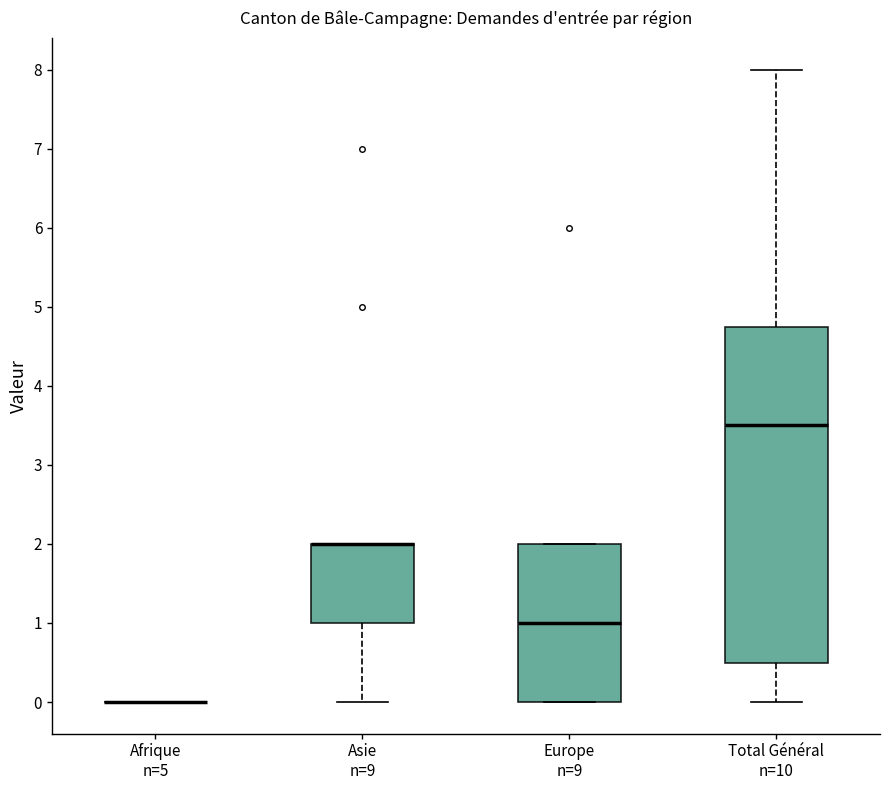

Where is the upper edge of the box for Europe n=9 on the y-axis? The values are not printed on the chart, so give them approximately, as read against the axis.

2.0